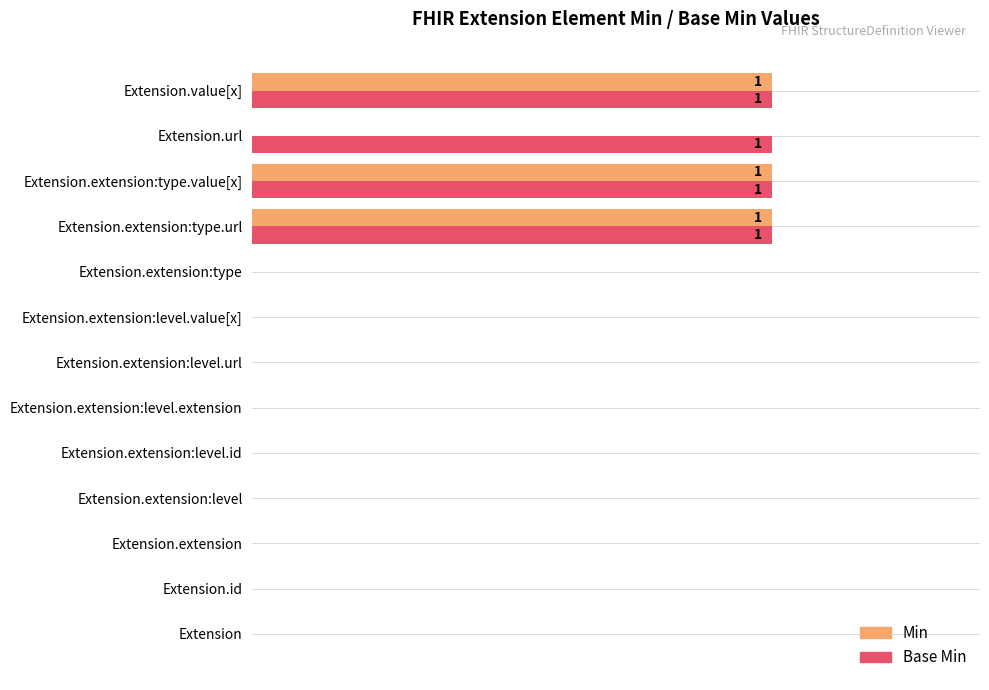

Reading left to right, what are all the values shown in this chart?

Min: 0	0	0	0	0	0	0	0	0	1	1	0	1
Base Min: 0	0	0	0	0	0	0	0	0	1	1	1	1